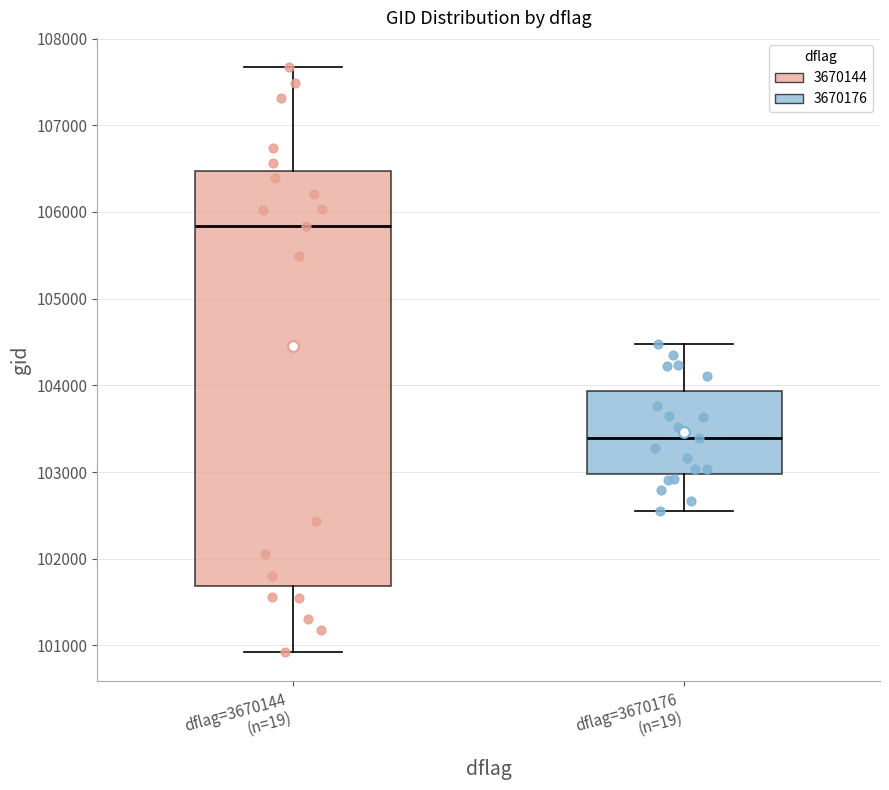

Which box is the tallest, from its lower edge to its upper edge?

dflag=3670144 (n=19)